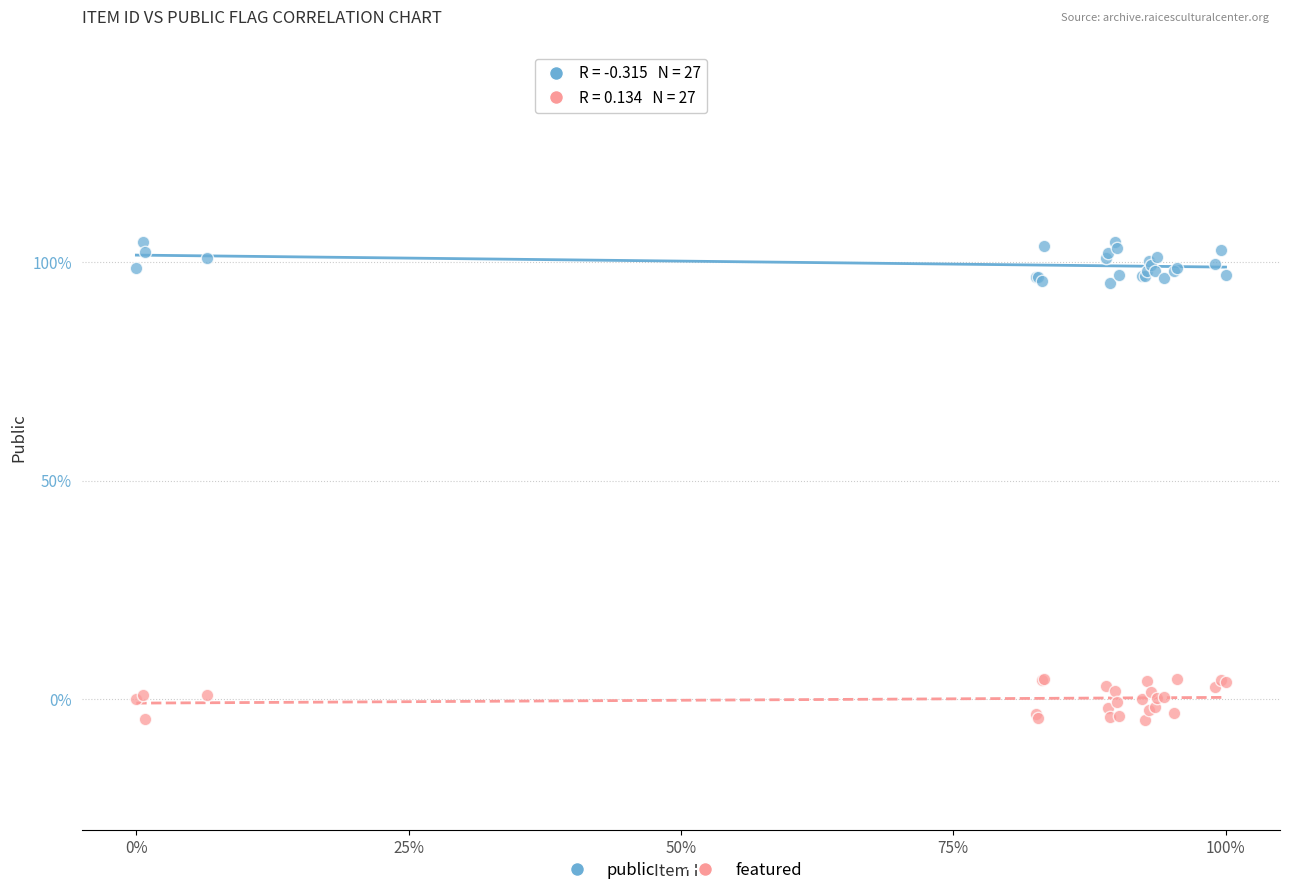

Which series contains the highest Y value?

public